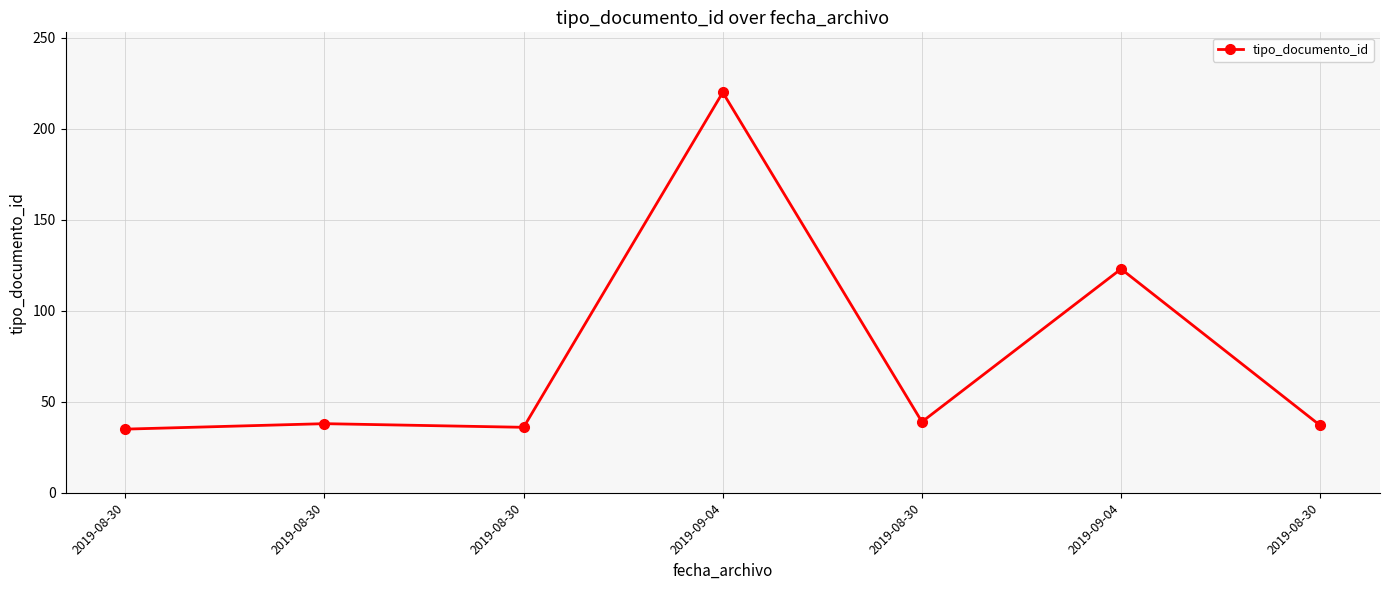

What is the label of the 1st point from the right?

2019-08-30